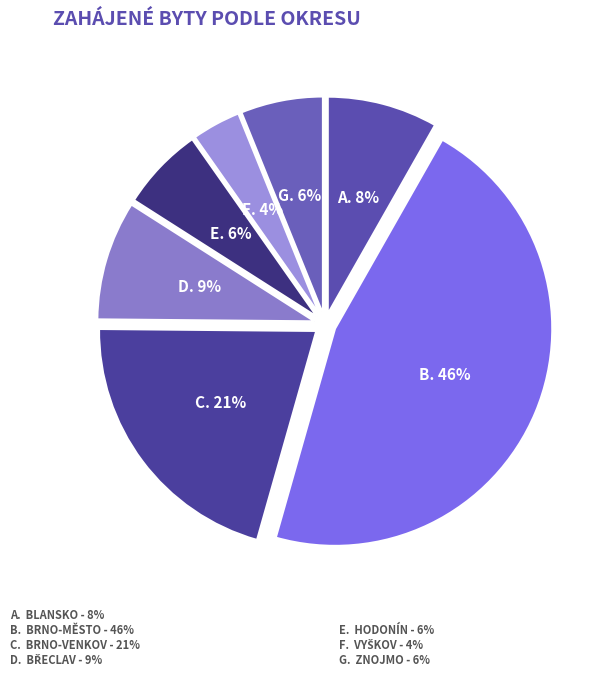

Count the number of slices in the pie.

7